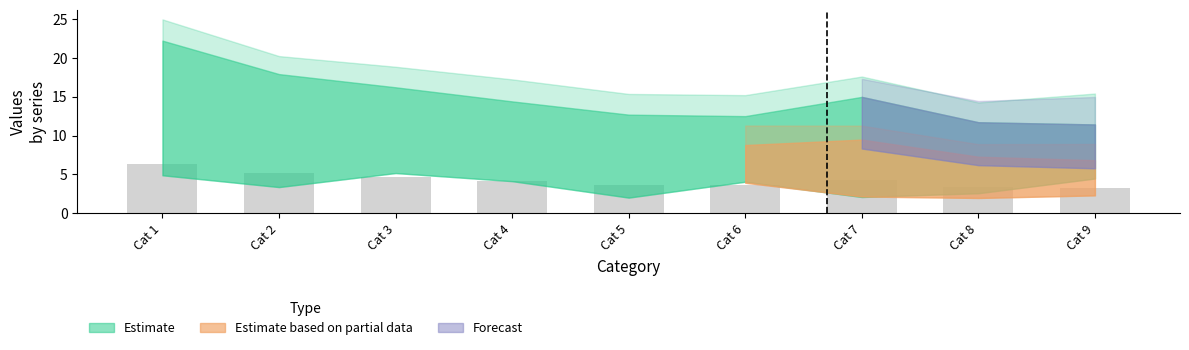

What is the minimum value shown in the chart?

3.3